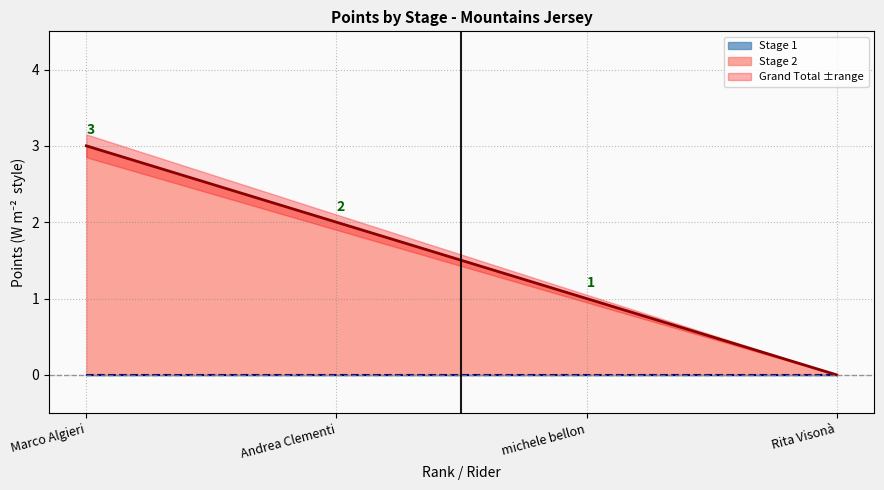

How many values are between 1 and 3?

3